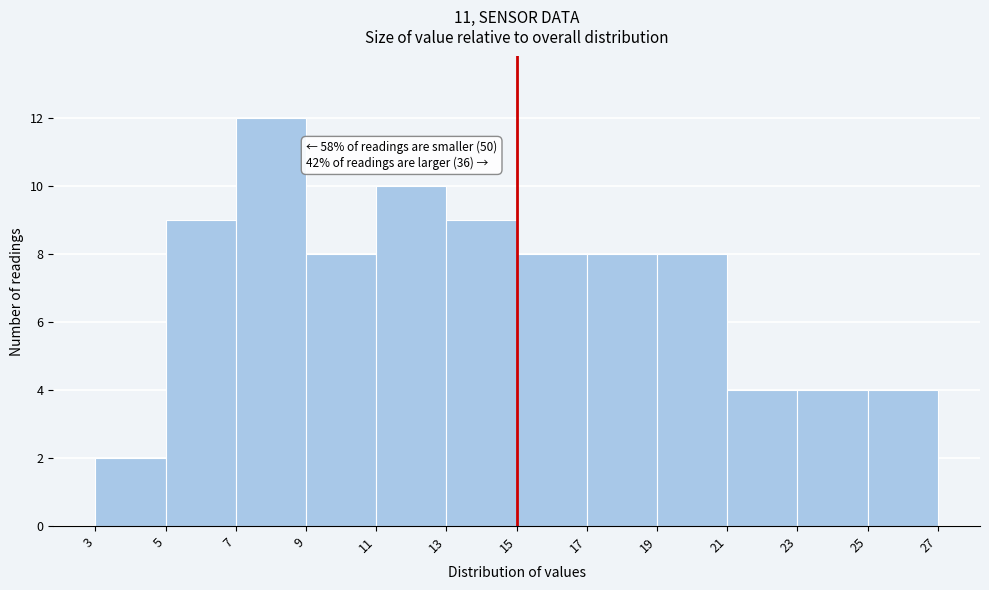

Over which range of the x-axis is the bar tallest?

7 to 9